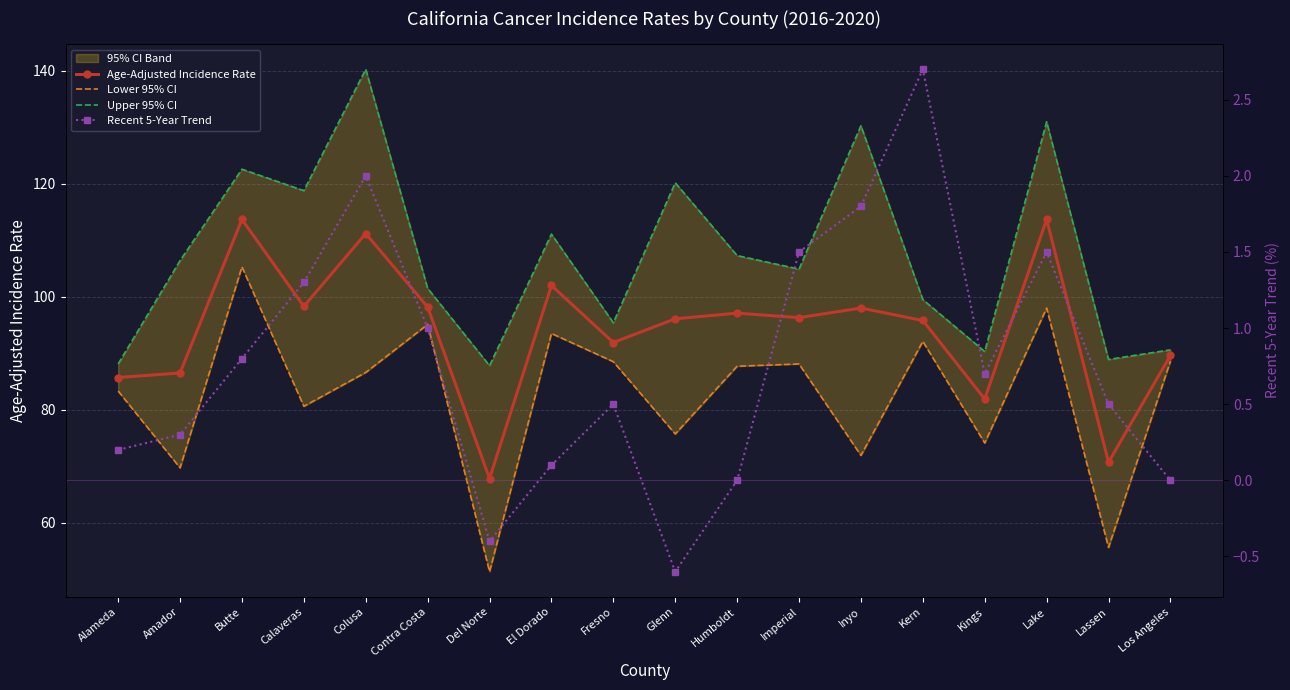

What is the difference between the maximum and minimum values in the Lower 95% CI series?

54.0